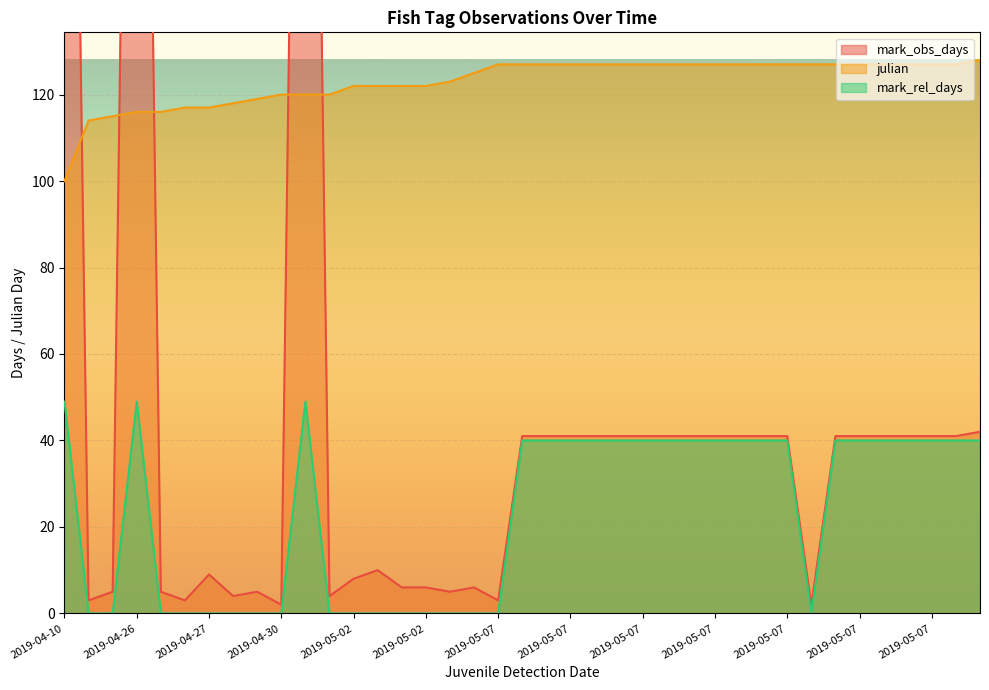

How many values in the mark_obs_days series exceed 41?

4